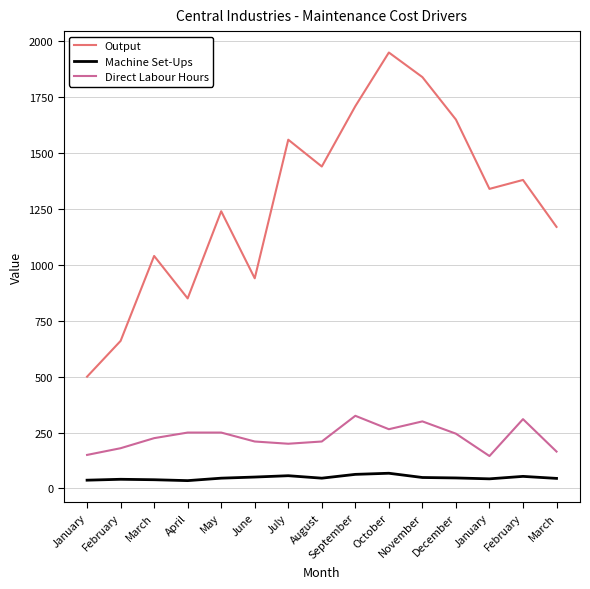

The value of Output at December is 1063. True or false?

False